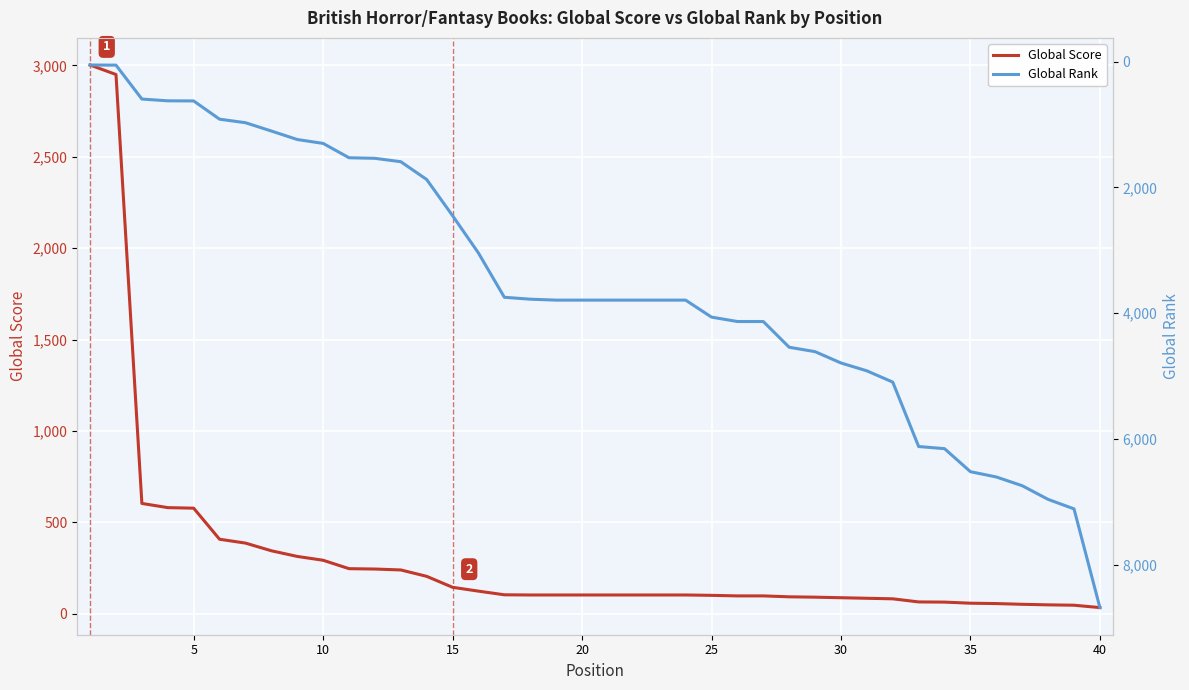

Which series has the largest total across all categories?

Global Rank